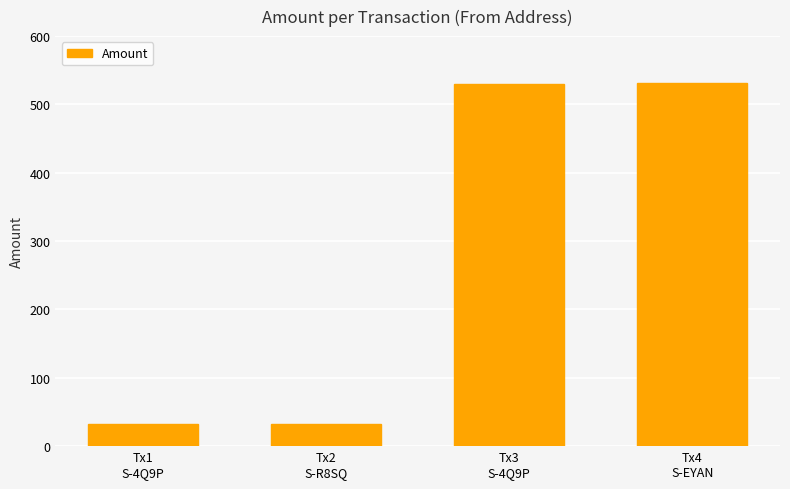

What is the label of the 4th bar from the left?

Tx4
S-EYAN